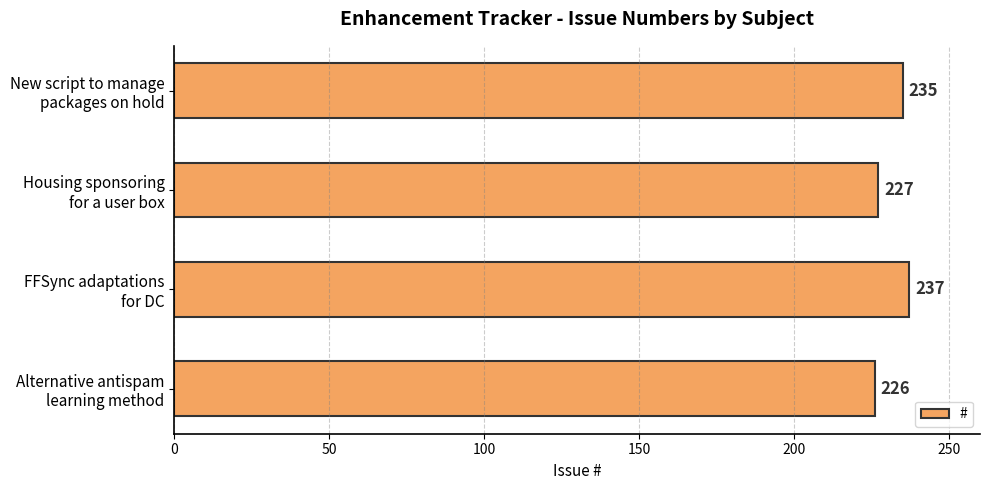

What is the greatest value displayed?

237